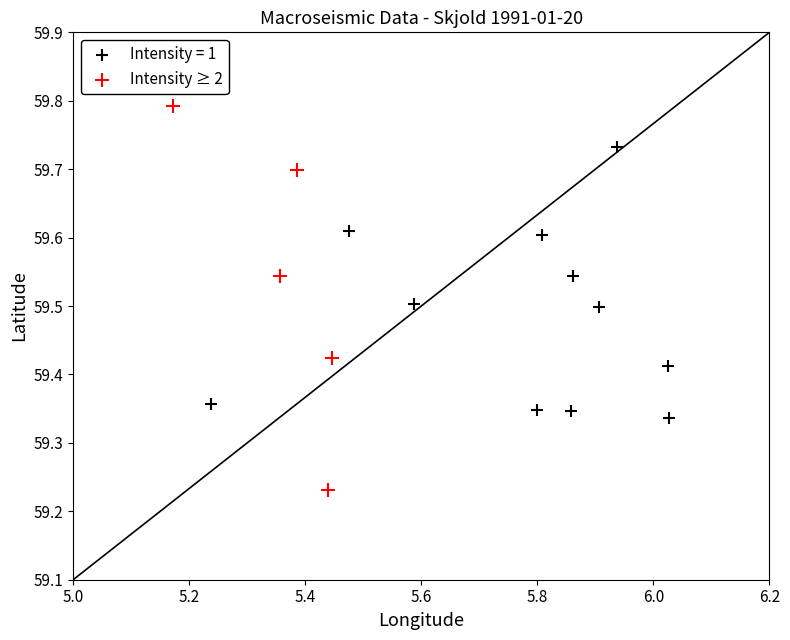

Which series contains the lowest Y value?

Intensity ≥ 2